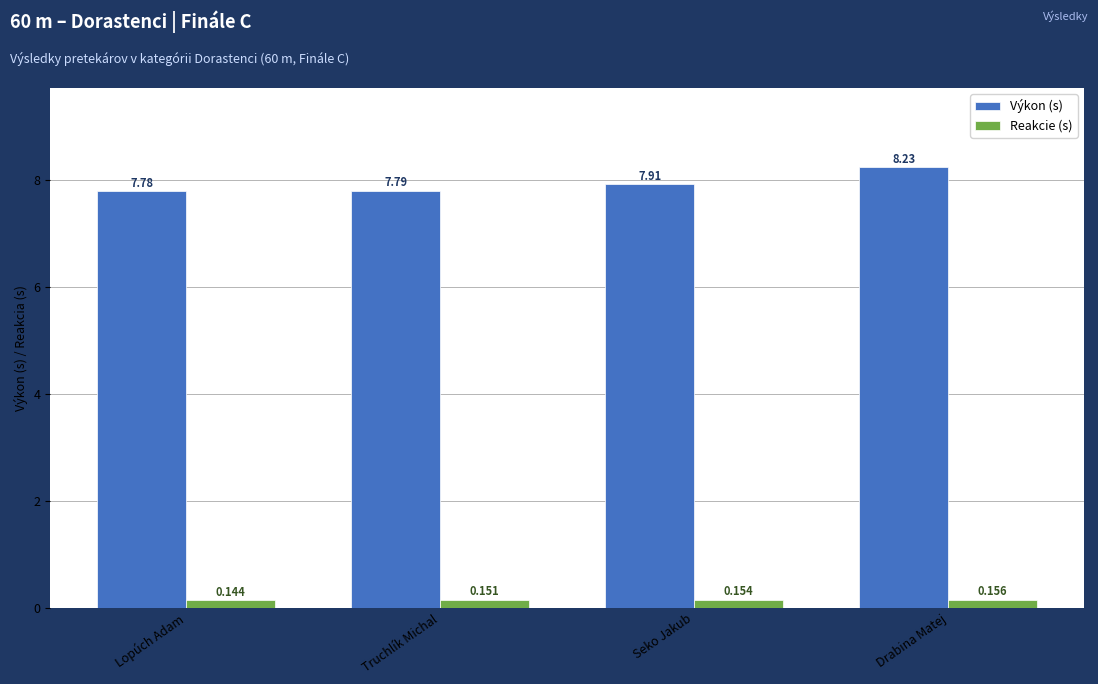

How many categories are shown in the chart?

4